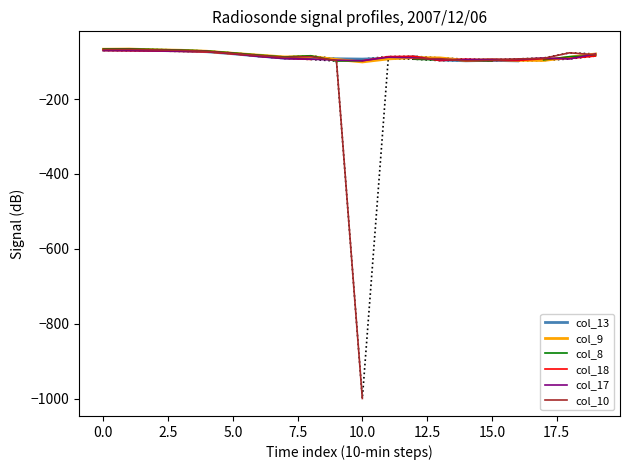

At which label does col_18 reach its minimum?

10